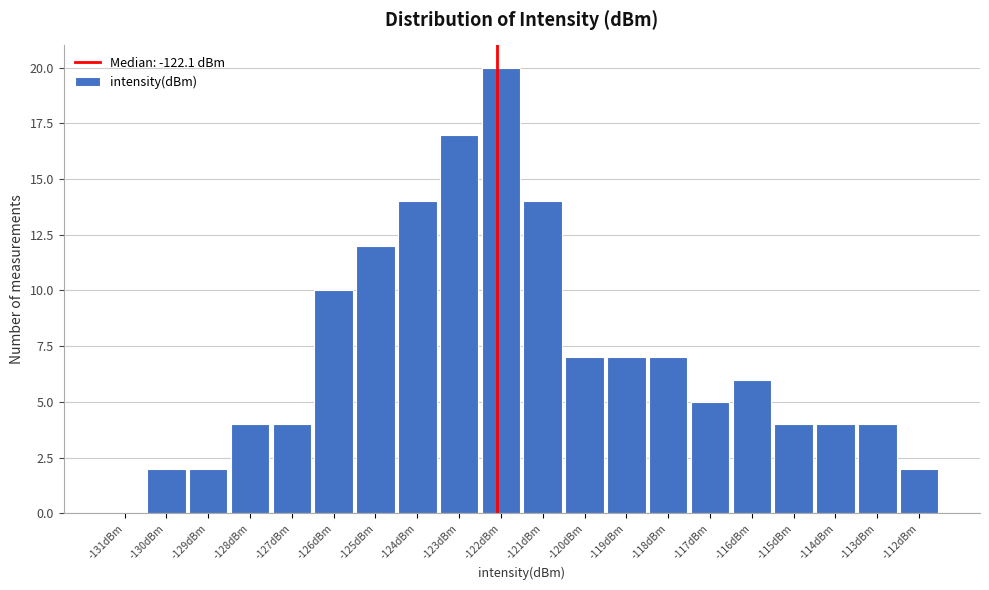

Reading left to right, list every bar in this chart as the range it spans on the x-axis followed by its height. The values are not printed on the chart, so give them approximately, as read against the axis.

-131.5 to -130.5: 0
-130.5 to -129.5: 2
-129.5 to -128.5: 2
-128.5 to -127.5: 4
-127.5 to -126.5: 4
-126.5 to -125.5: 10
-125.5 to -124.5: 12
-124.5 to -123.5: 14
-123.5 to -122.5: 17
-122.5 to -121.5: 20
-121.5 to -120.5: 14
-120.5 to -119.5: 7
-119.5 to -118.5: 7
-118.5 to -117.5: 7
-117.5 to -116.5: 5
-116.5 to -115.5: 6
-115.5 to -114.5: 4
-114.5 to -113.5: 4
-113.5 to -112.5: 4
-112.5 to -111.5: 2